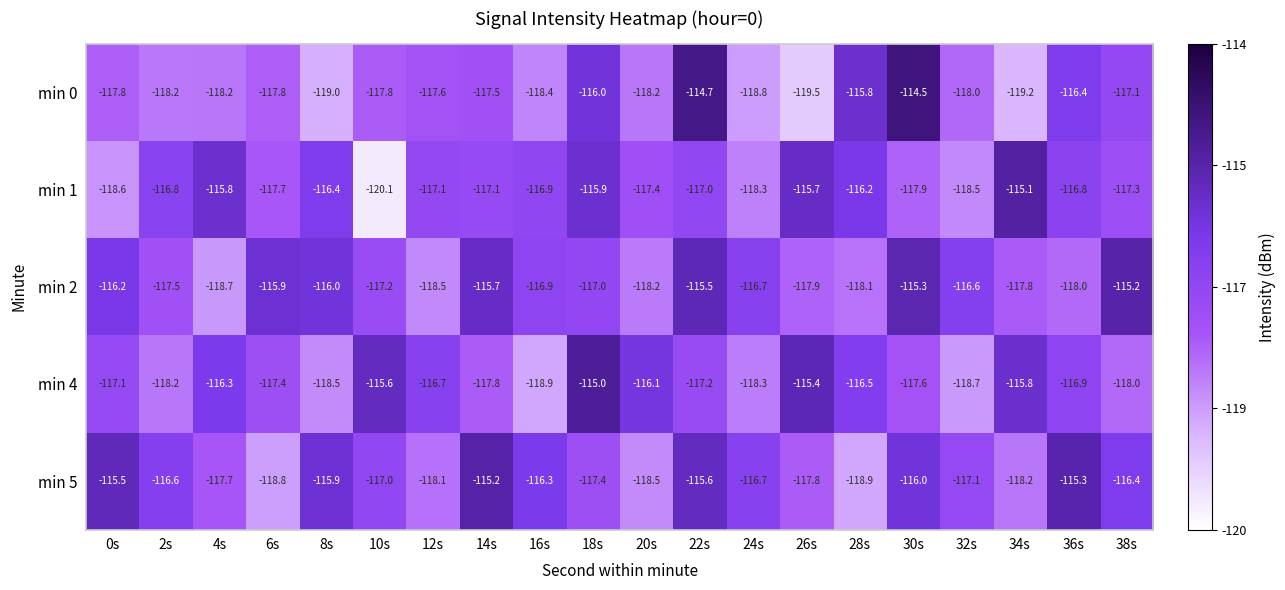

List the labels in order of min 2 value, smallest first.

4s, 12s, 20s, 28s, 36s, 26s, 34s, 2s, 10s, 18s, 16s, 24s, 32s, 0s, 8s, 6s, 14s, 22s, 30s, 38s